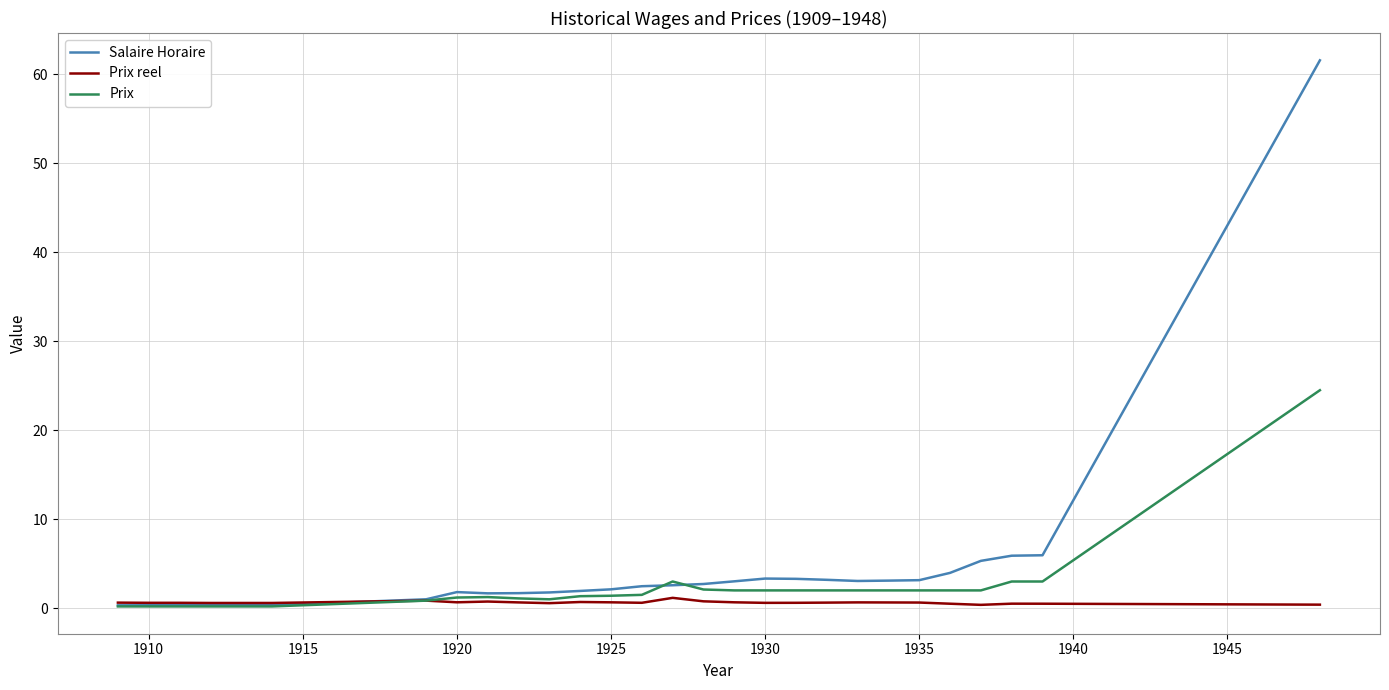

What is the sum of all Prix values?

64.5